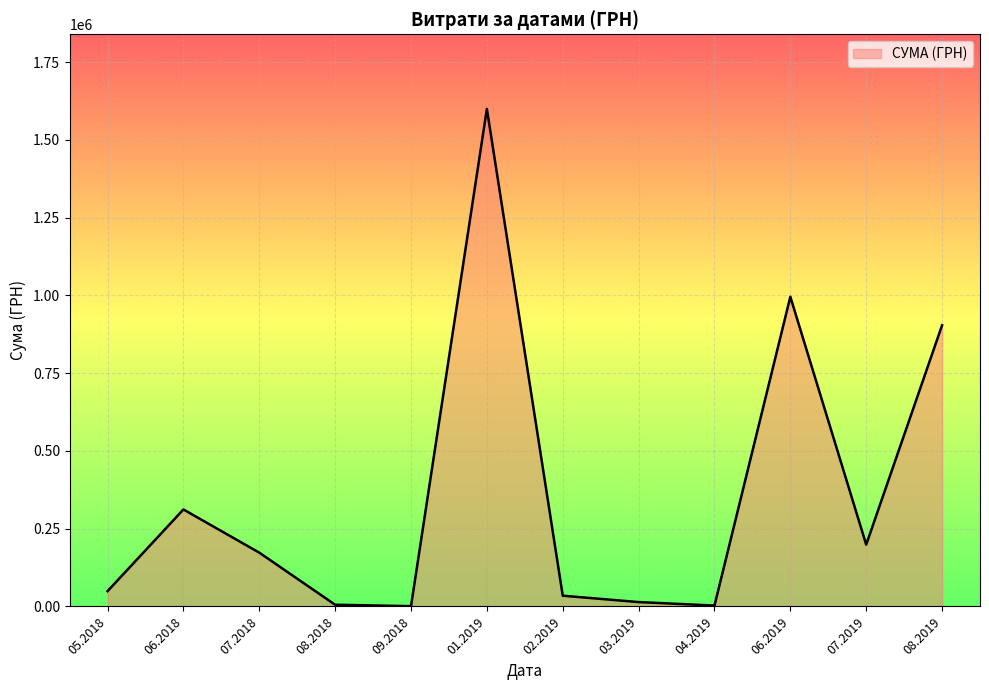

What is the greatest value displayed?

1599460.7